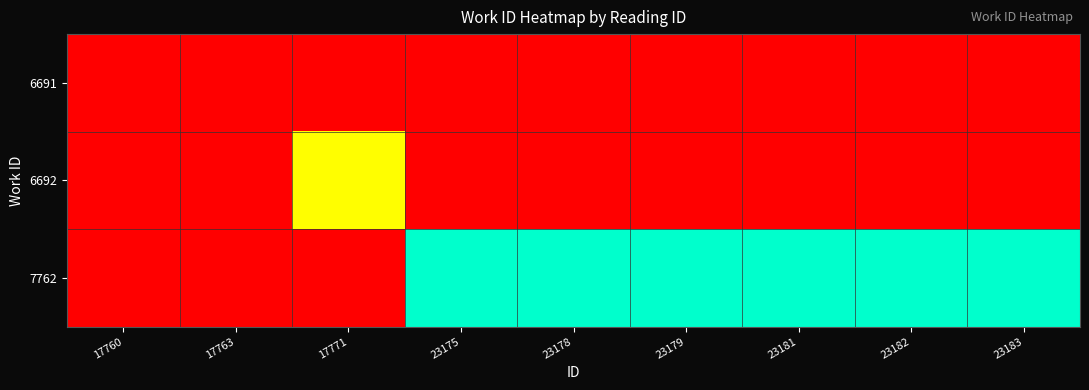

At how many categories does at least one series exceed 0?

7